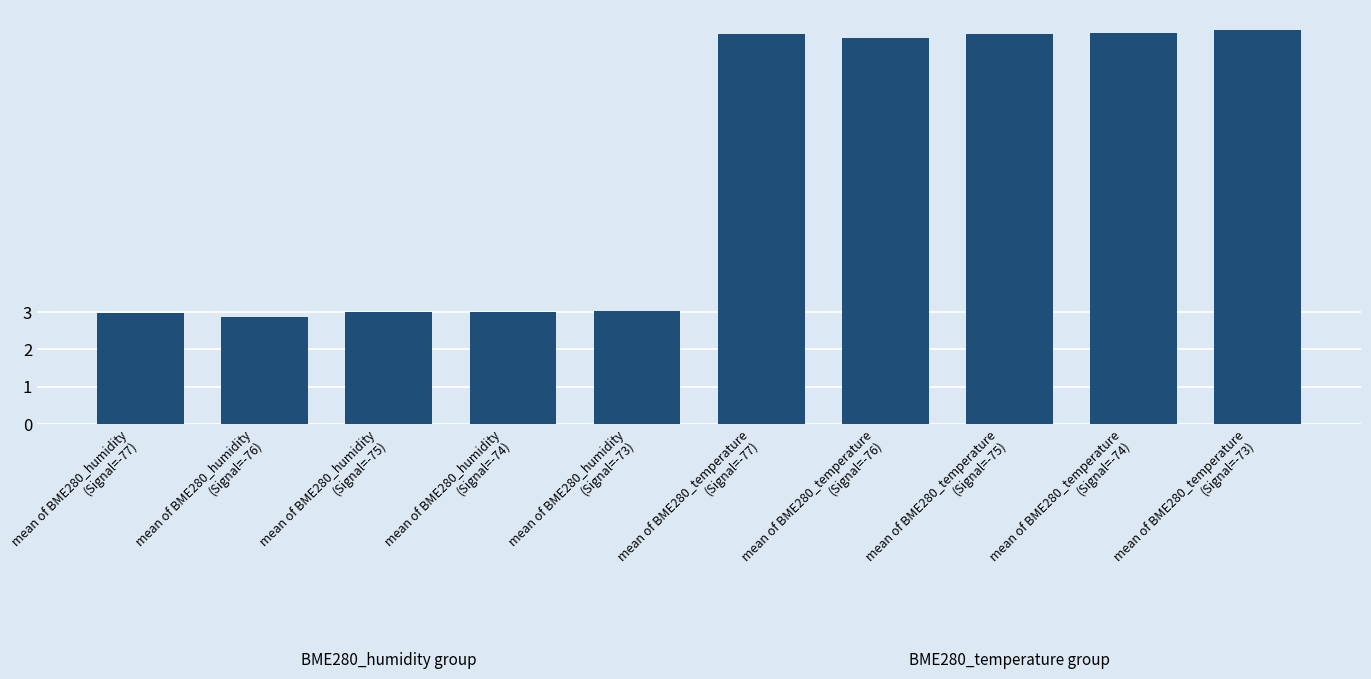

What is the difference between the maximum and second lowest values?

7.6